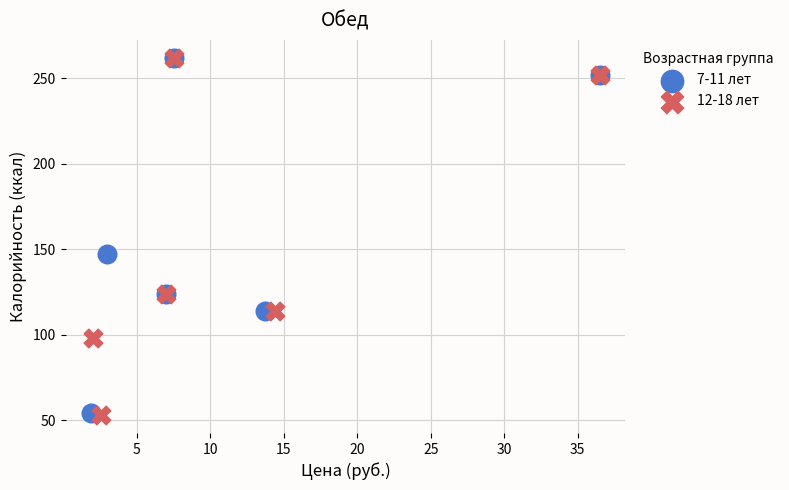

Which series has the largest Y range (max minus min)?

12-18 лет